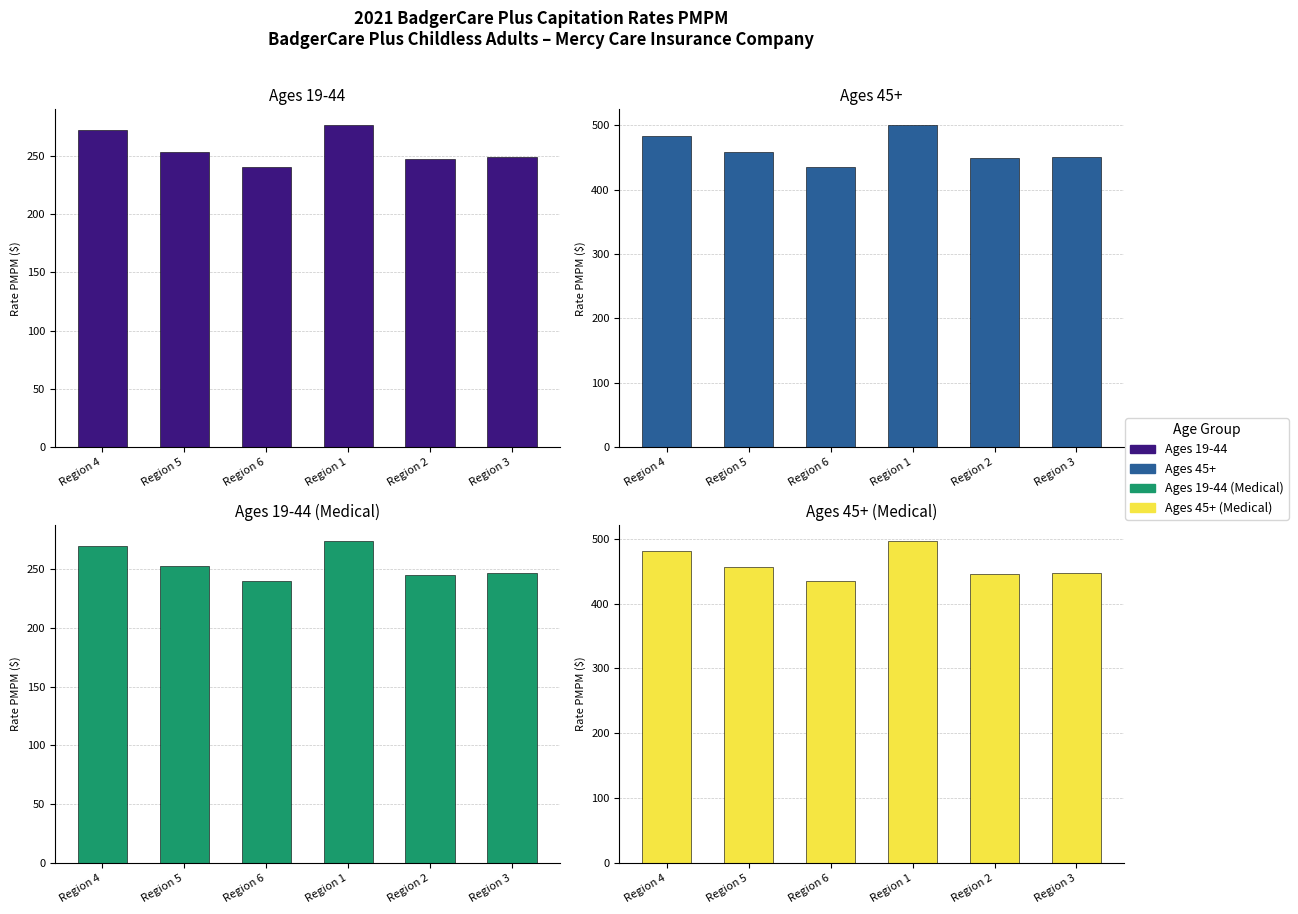

Which series changed the most between Region 2 and Region 3?

Ages 45+